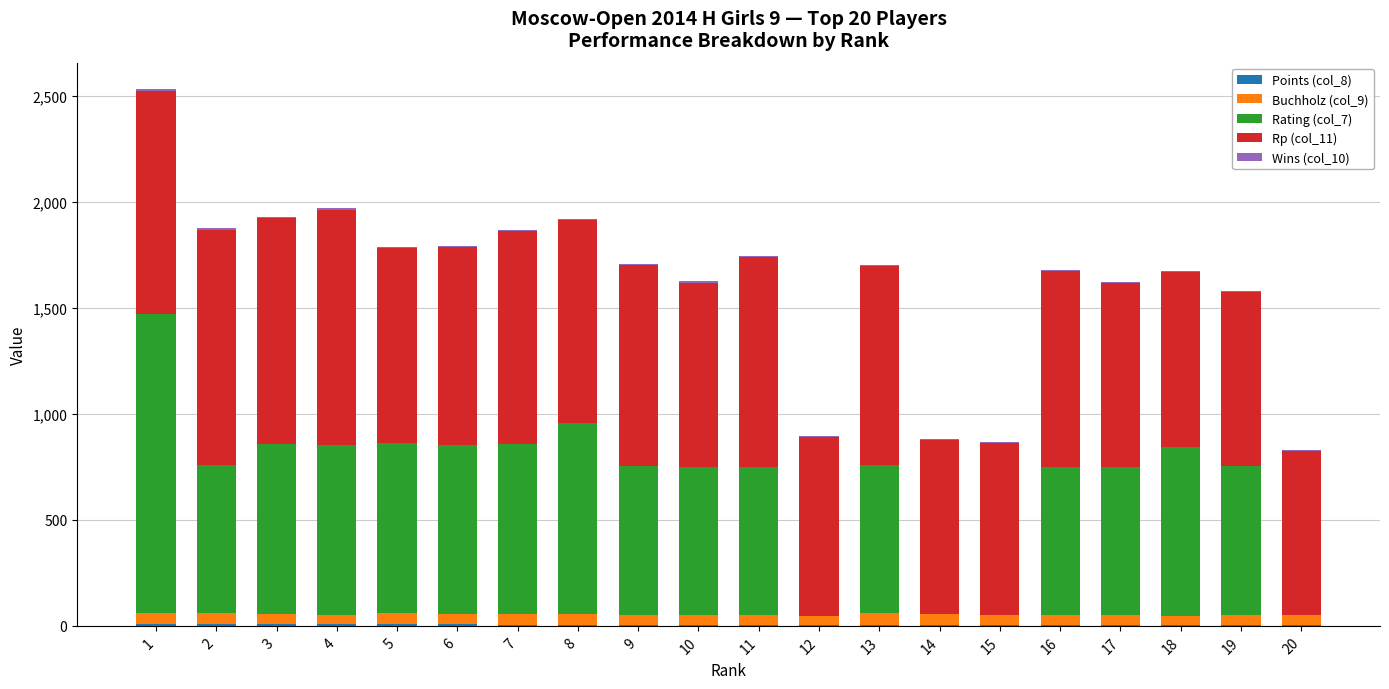

How many series are shown in this chart?

5